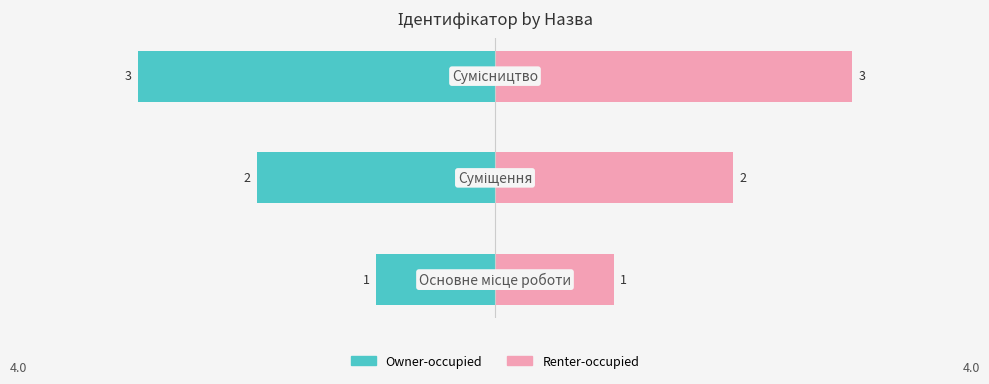

Reading left to right, transcribe all the data shown in this chart.

Owner-occupied: 0=-1	1=-2	2=-3
Renter-occupied: 0=1	1=2	2=3